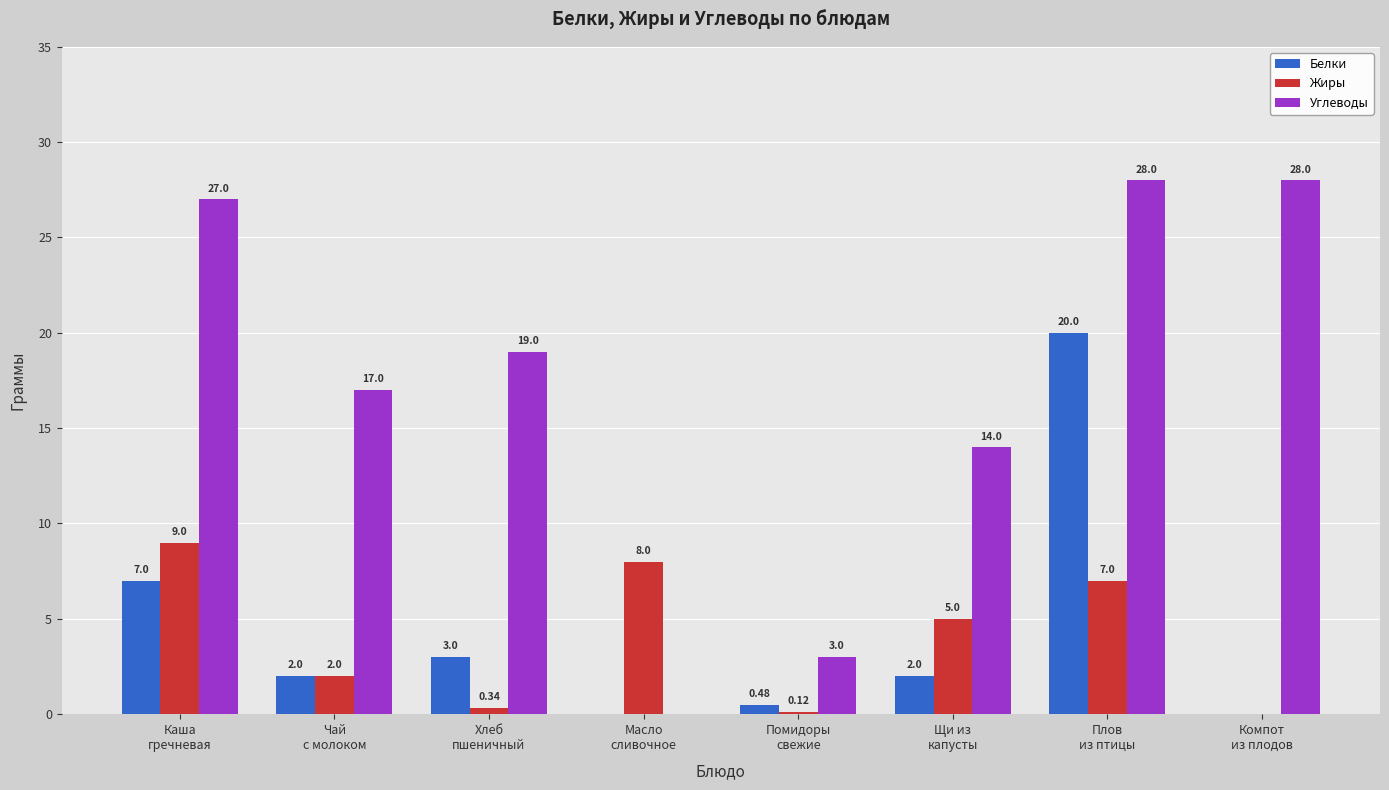

What is the sum of all Углеводы values?

136.0